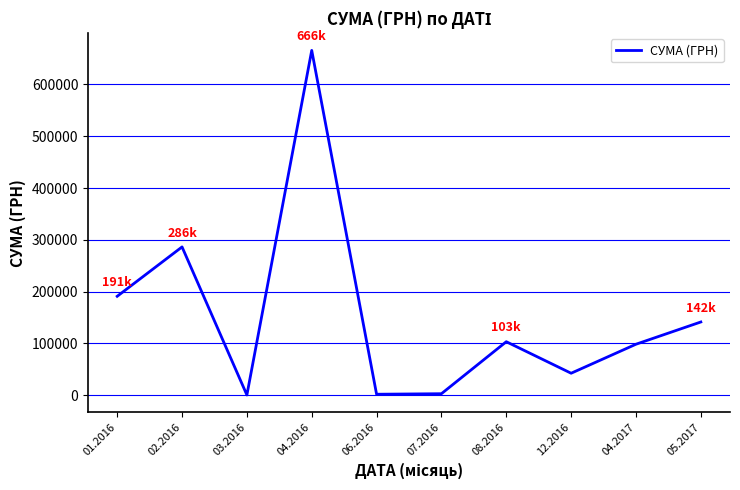

What value does the data have at 02.2016?

286354.1